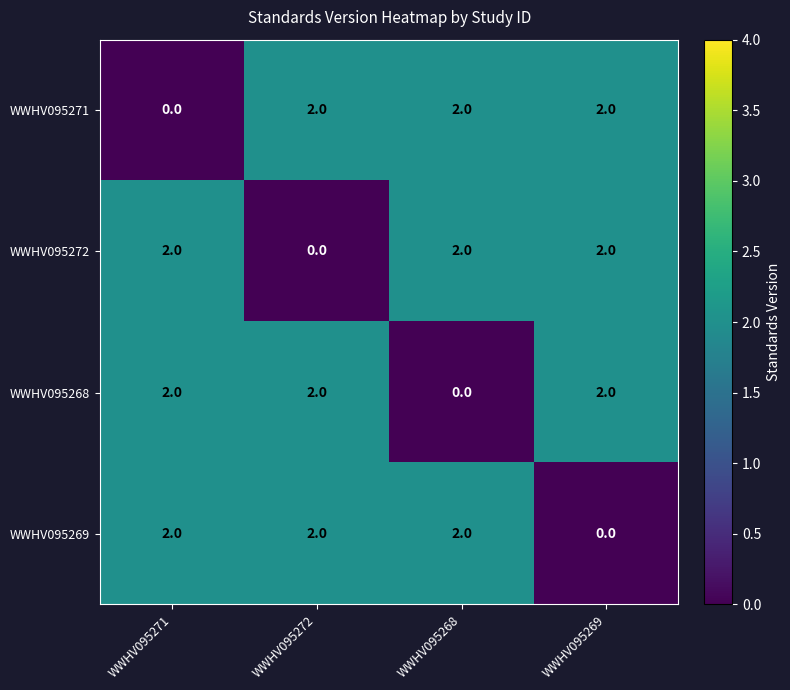

What is the sum of all WWHV095271 values?

6